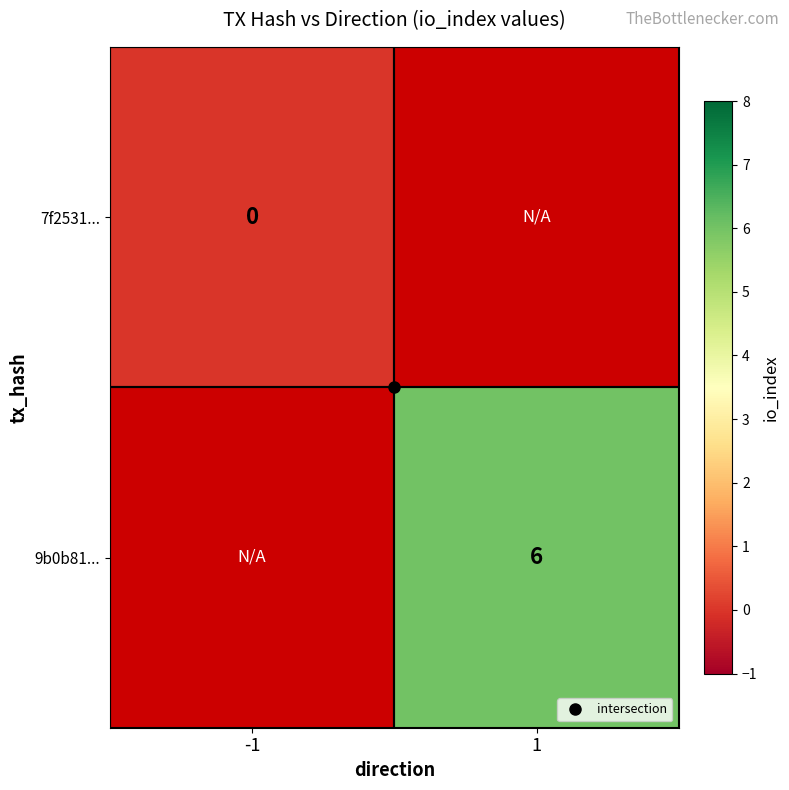

Rank the series at -1 from lowest to highest value.

7f2531..., 9b0b81...